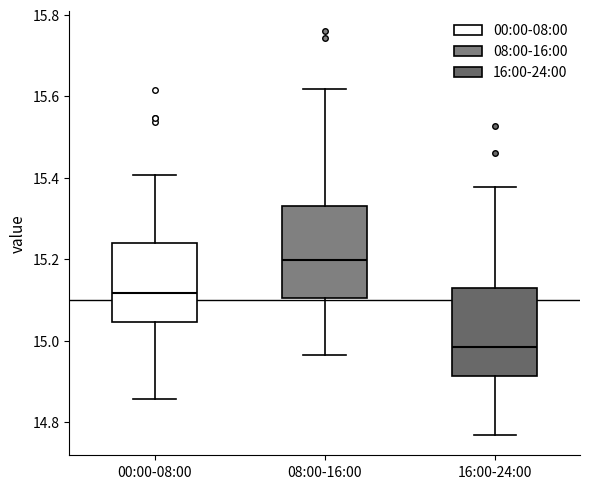

Where does the median line of the box for 16:00-24:00 sit on the y-axis? The values are not printed on the chart, so give them approximately, as read against the axis.

14.98